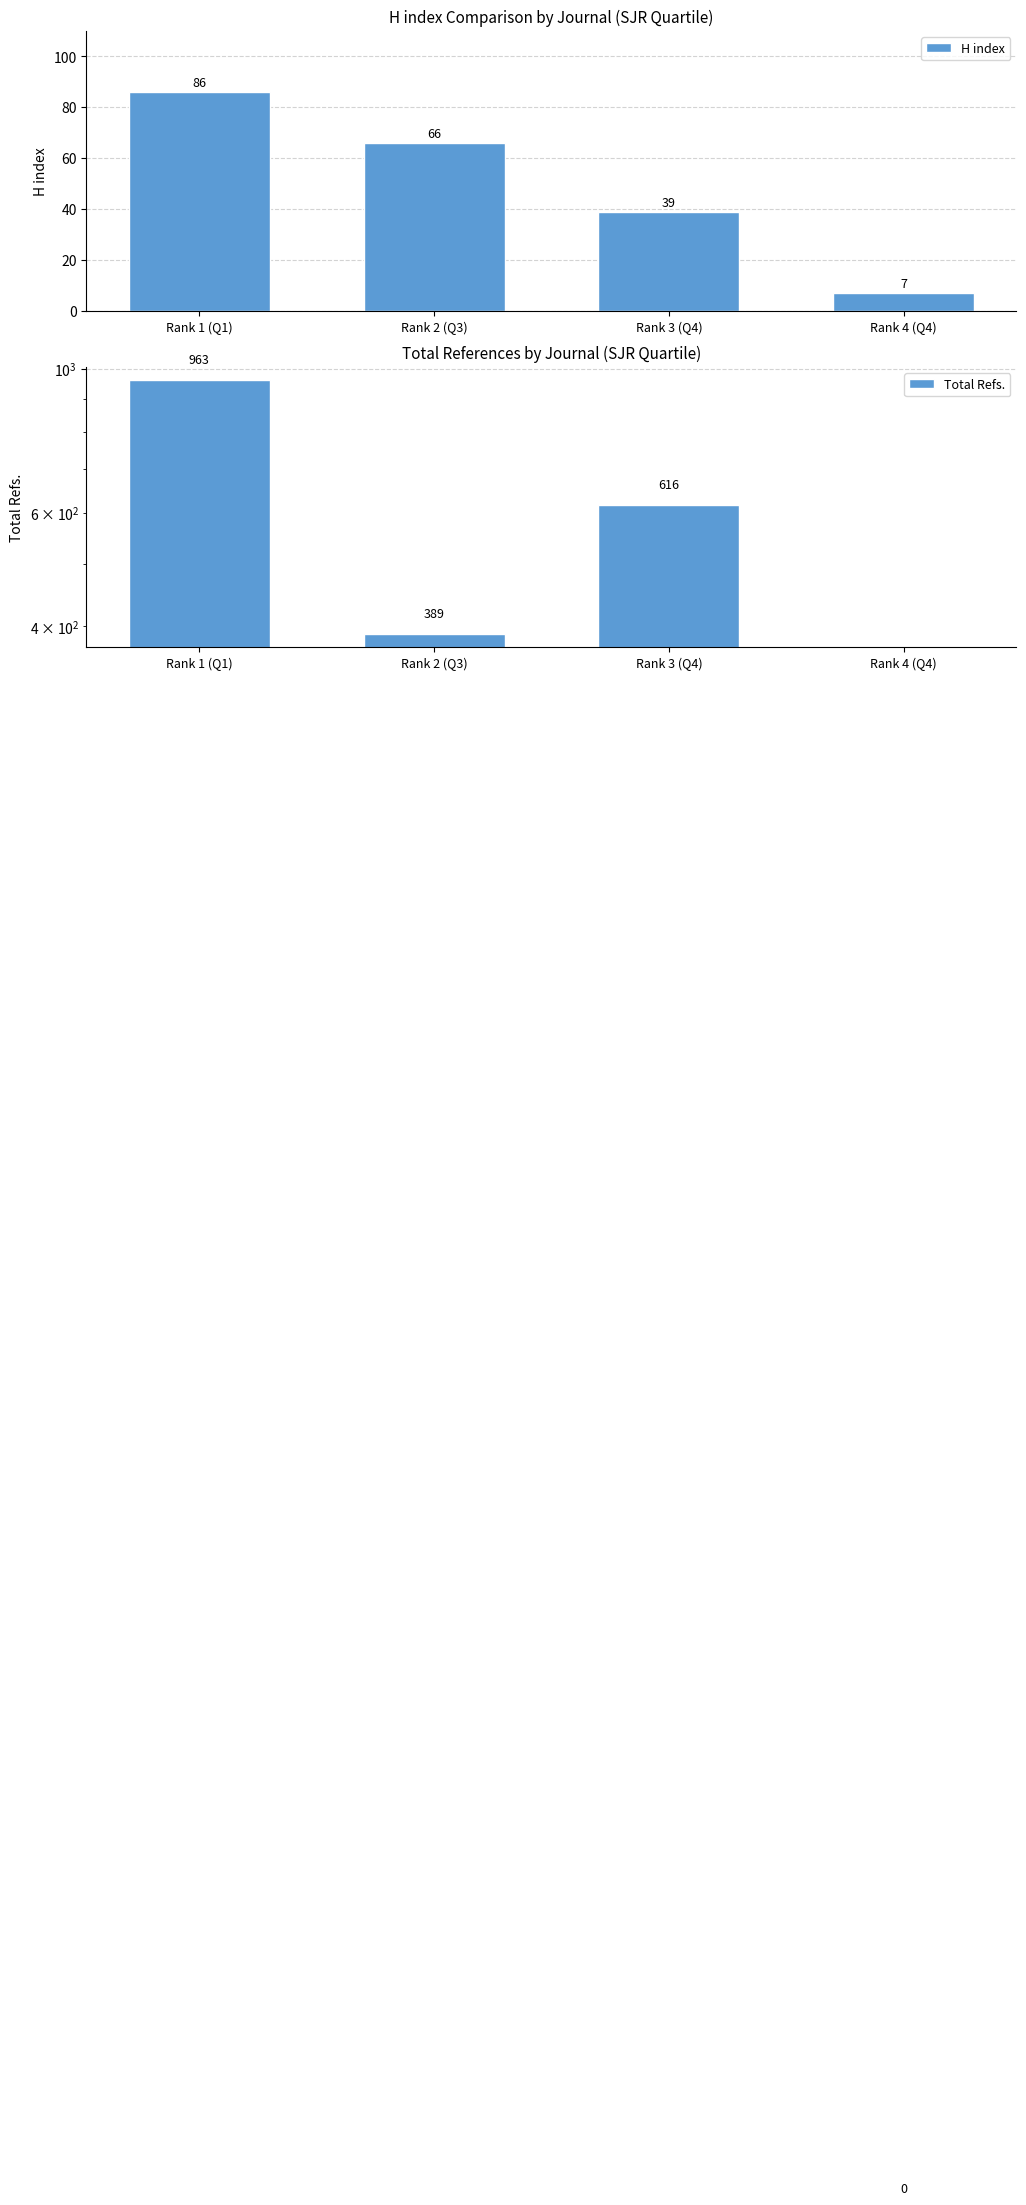

Is it true that H index equals 109 at Rank 2 (Q3)?

False